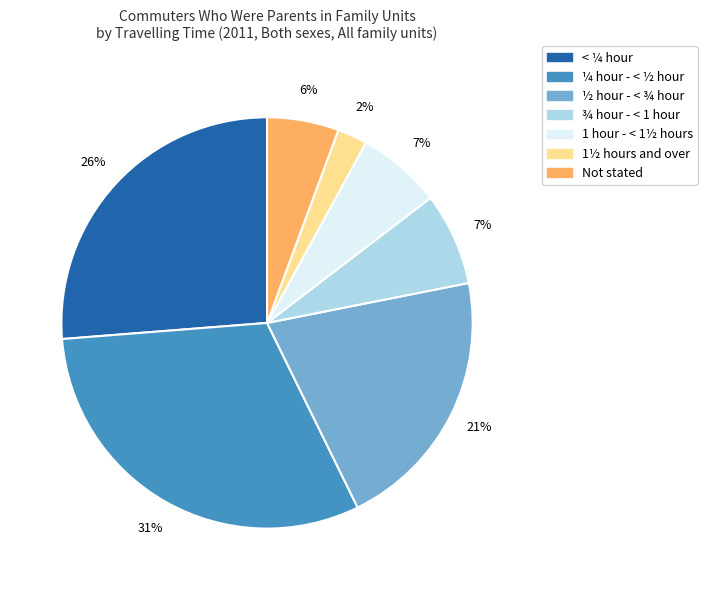

How many slices are in this pie chart?

7